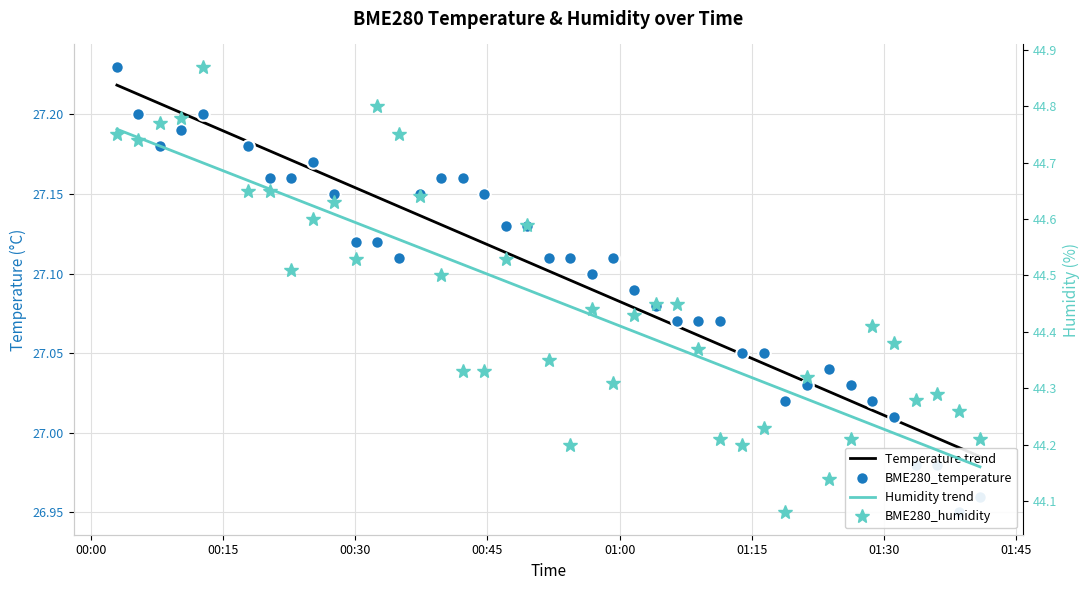

What is the average value of the BME280_temperature series?

27.1